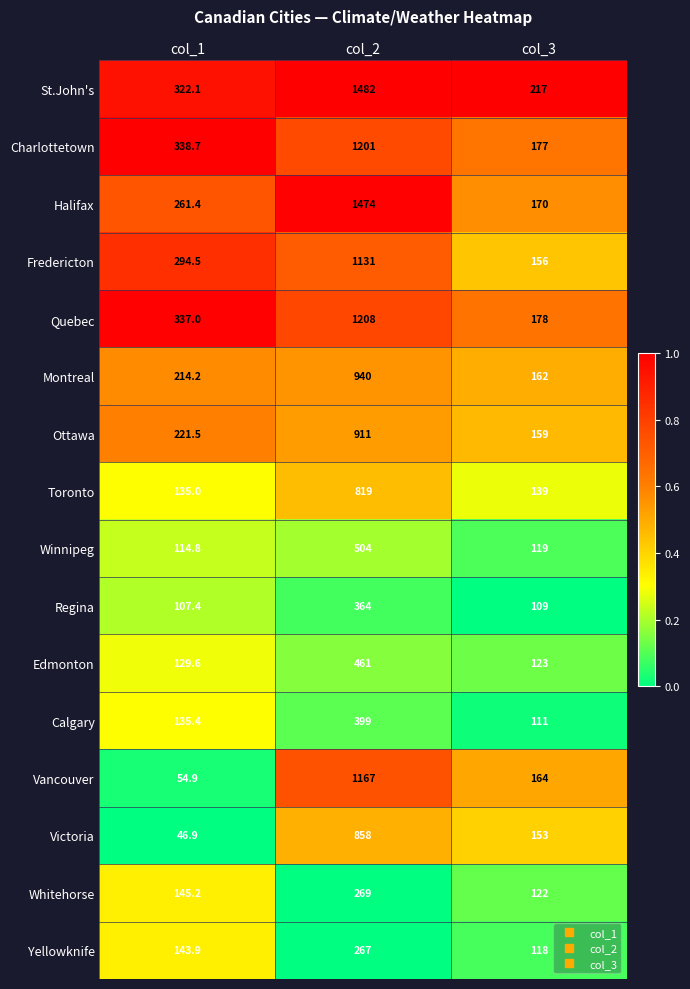

What is the sum of the Montreal values at col_2 and col_3?

1102.0